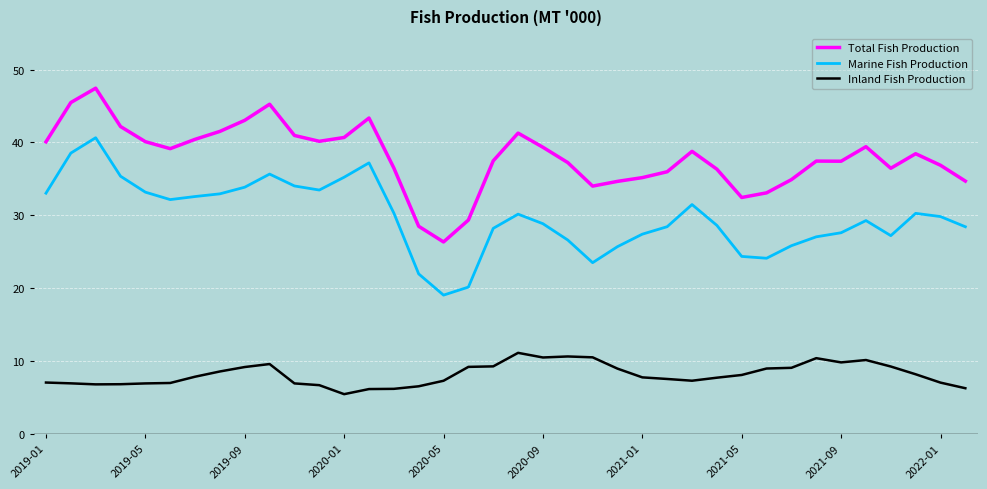

Which series has the largest range (max minus min)?

Marine Fish Production